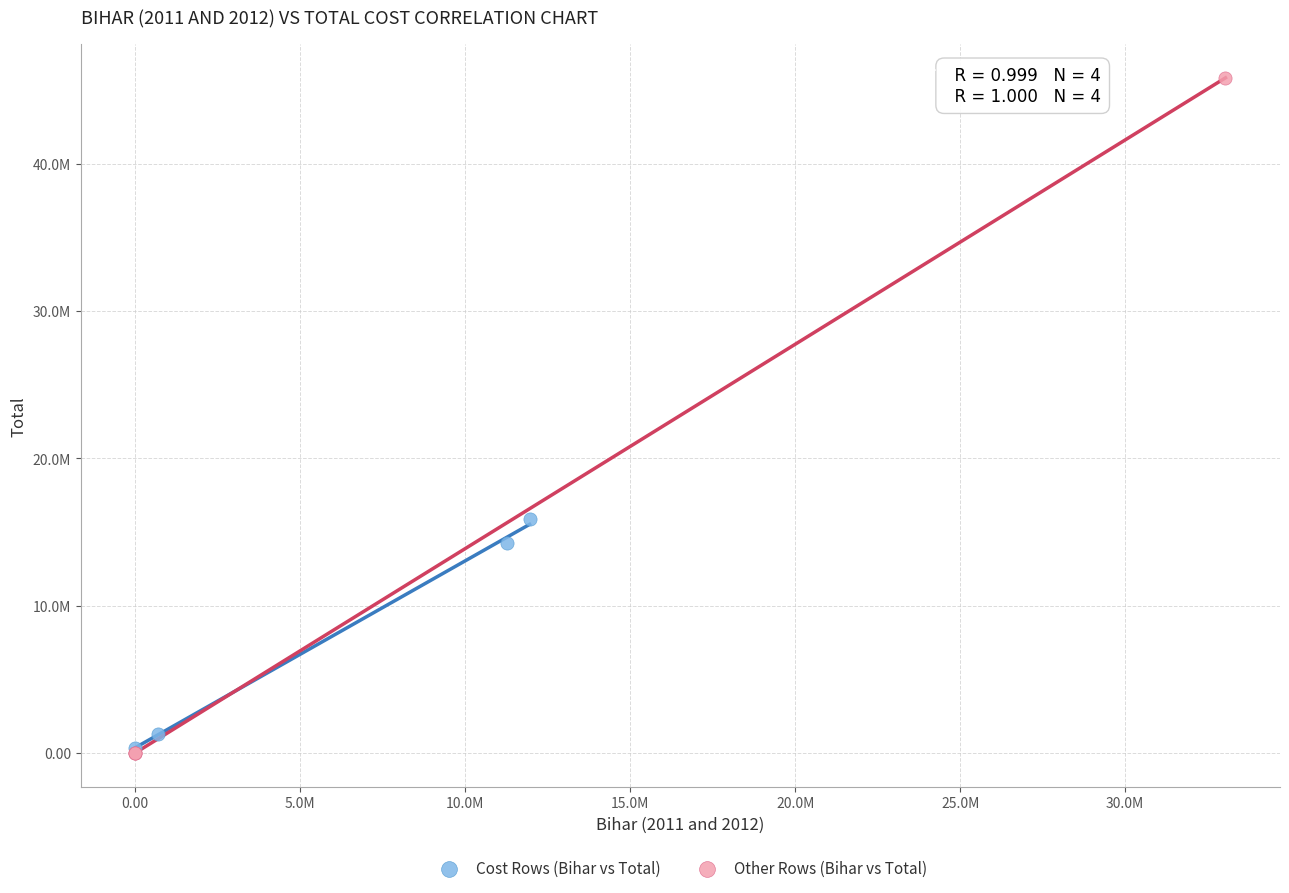

What are all the series names shown in the legend?

Cost Rows (Bihar vs Total), Other Rows (Bihar vs Total)